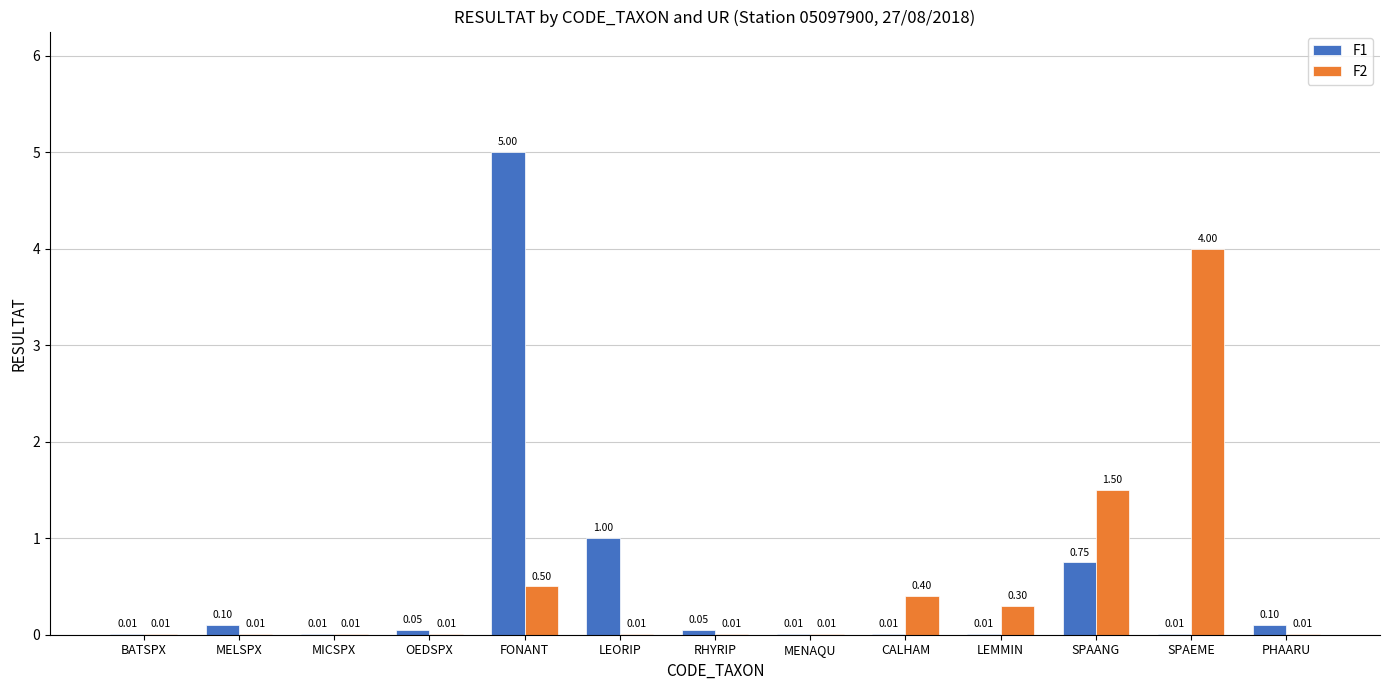

Between MELSPX and LEORIP, which series saw the biggest shift?

F1